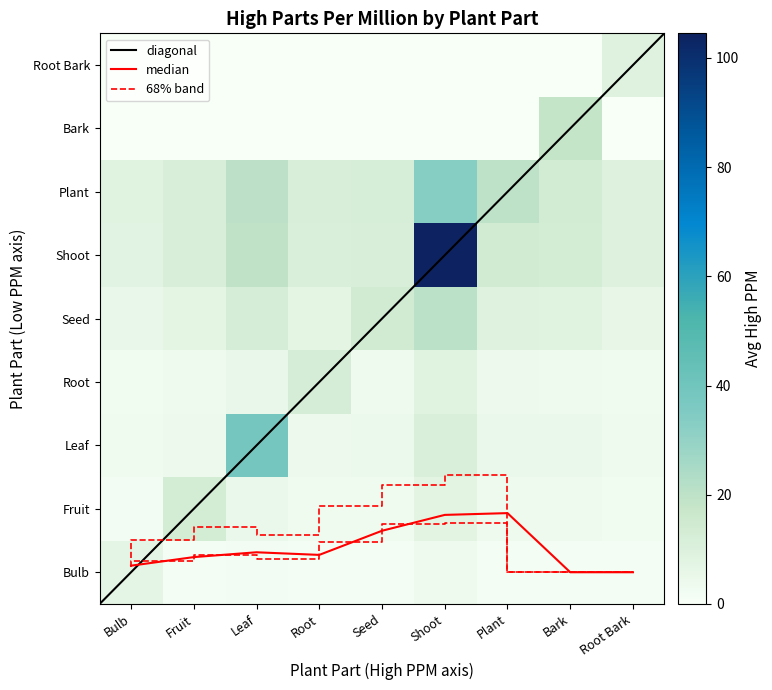

True or false: Root Bark has a value of 0.0 at Bulb.

True